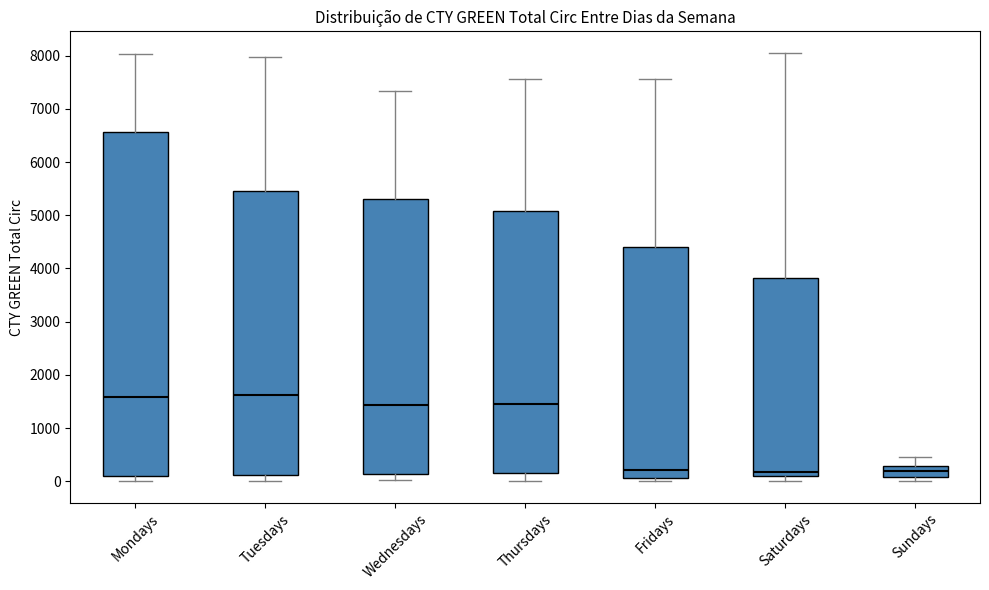

Comparing the boxes themselves (not the whiskers), which one is the tallest?

Mondays